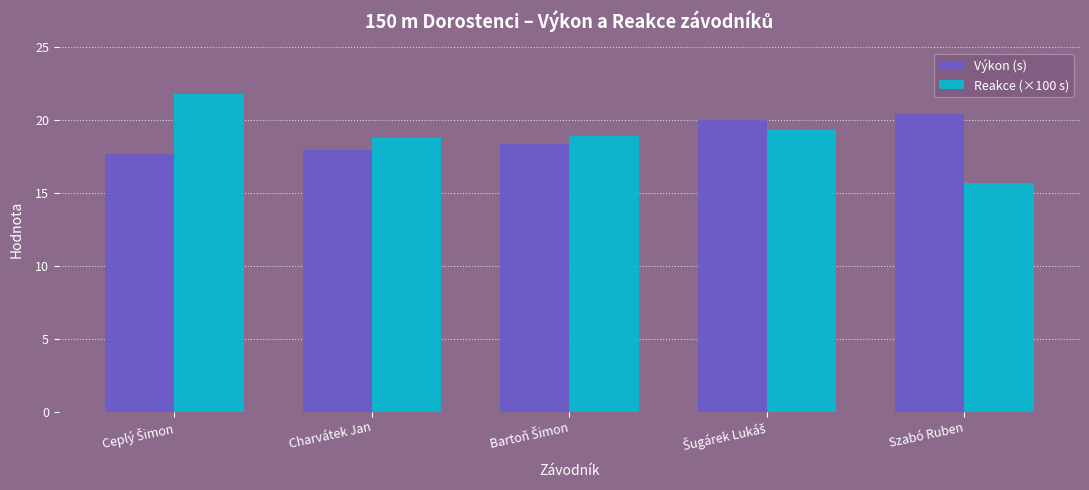

Rank the series by their maximum value, from lowest to highest.

Výkon (s), Reakce (×100 s)